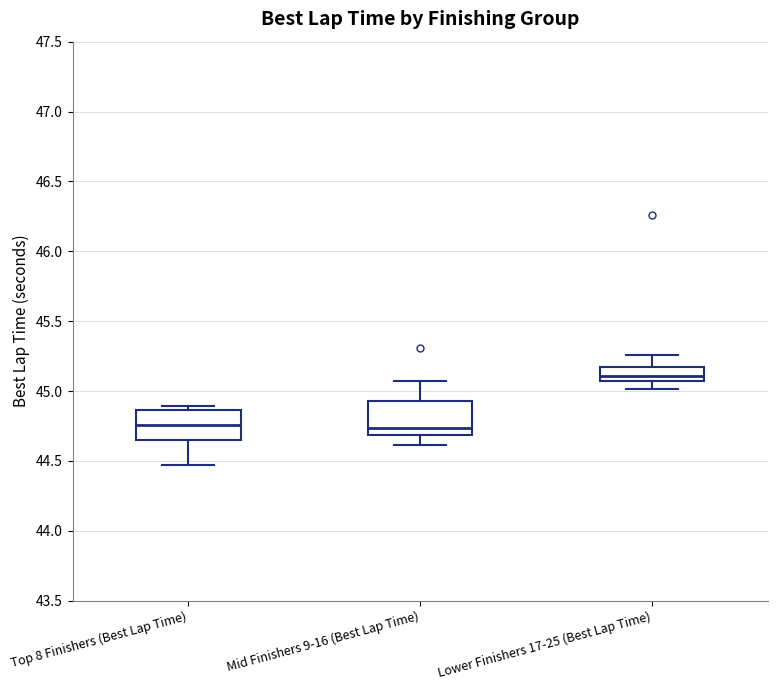

Reading left to right, transcribe this box plot: for each box, give where its median line is, the range the box spans, and where its two whiskers end, as read against the y-axis. The values are not printed on the chart, so give them approximately, as read against the axis.

Top 8 Finishers (Best Lap Time): median 44.75, box 44.65 to 44.85, whiskers 44.45 to 44.90
Mid Finishers 9-16 (Best Lap Time): median 44.75, box 44.70 to 44.95, whiskers 44.60 to 45.05
Lower Finishers 17-25 (Best Lap Time): median 45.10, box 45.05 to 45.15, whiskers 45.00 to 45.25